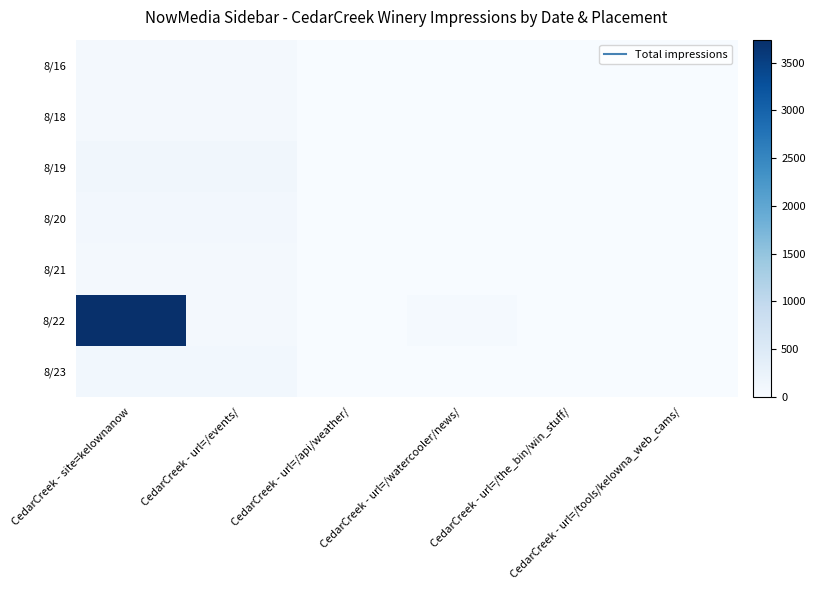

Reading left to right, list all the values displayed in this chart.

8/16: CedarCreek - site=kelownanow=64	CedarCreek - url=/events/=64	CedarCreek - url=/api/weather/=0	CedarCreek - url=/watercooler/news/=0	CedarCreek - url=/the_bin/win_stuff/=0	CedarCreek - url=/tools/kelowna_web_cams/=0
8/18: CedarCreek - site=kelownanow=68	CedarCreek - url=/events/=67	CedarCreek - url=/api/weather/=0	CedarCreek - url=/watercooler/news/=0	CedarCreek - url=/the_bin/win_stuff/=0	CedarCreek - url=/tools/kelowna_web_cams/=0
8/19: CedarCreek - site=kelownanow=121	CedarCreek - url=/events/=120	CedarCreek - url=/api/weather/=0	CedarCreek - url=/watercooler/news/=0	CedarCreek - url=/the_bin/win_stuff/=0	CedarCreek - url=/tools/kelowna_web_cams/=0
8/20: CedarCreek - site=kelownanow=91	CedarCreek - url=/events/=91	CedarCreek - url=/api/weather/=0	CedarCreek - url=/watercooler/news/=0	CedarCreek - url=/the_bin/win_stuff/=0	CedarCreek - url=/tools/kelowna_web_cams/=0
8/21: CedarCreek - site=kelownanow=86	CedarCreek - url=/events/=86	CedarCreek - url=/api/weather/=0	CedarCreek - url=/watercooler/news/=0	CedarCreek - url=/the_bin/win_stuff/=0	CedarCreek - url=/tools/kelowna_web_cams/=0
8/22: CedarCreek - site=kelownanow=3741	CedarCreek - url=/events/=74	CedarCreek - url=/api/weather/=13	CedarCreek - url=/watercooler/news/=47	CedarCreek - url=/the_bin/win_stuff/=9	CedarCreek - url=/tools/kelowna_web_cams/=8
8/23: CedarCreek - site=kelownanow=111	CedarCreek - url=/events/=111	CedarCreek - url=/api/weather/=4	CedarCreek - url=/watercooler/news/=0	CedarCreek - url=/the_bin/win_stuff/=0	CedarCreek - url=/tools/kelowna_web_cams/=0